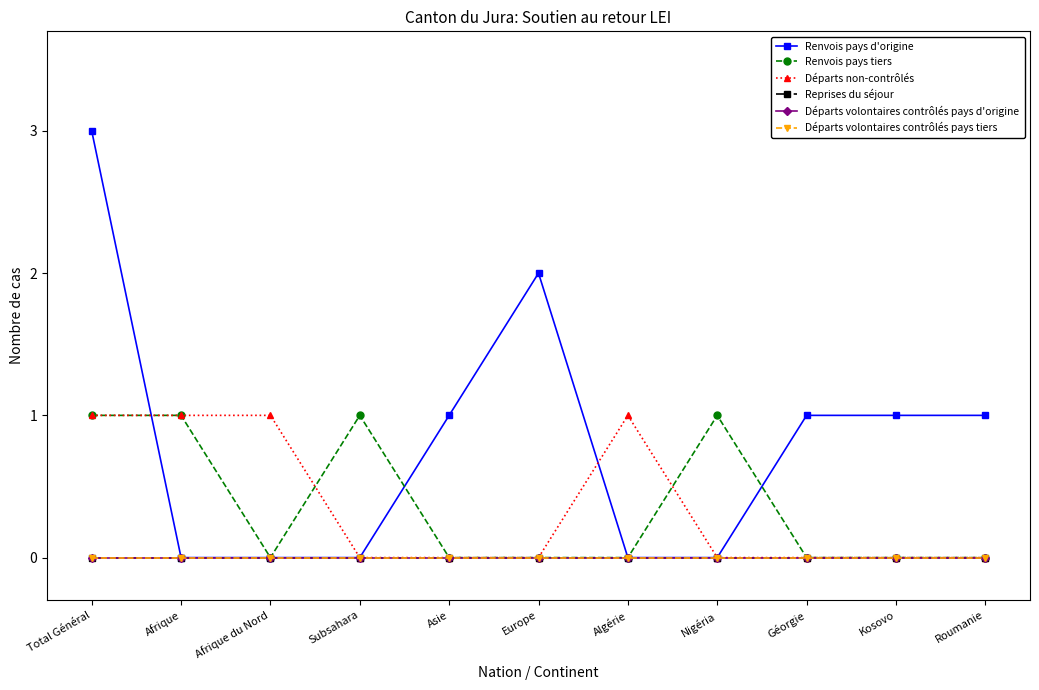

What is the label of the 9th point from the right?

Afrique du Nord